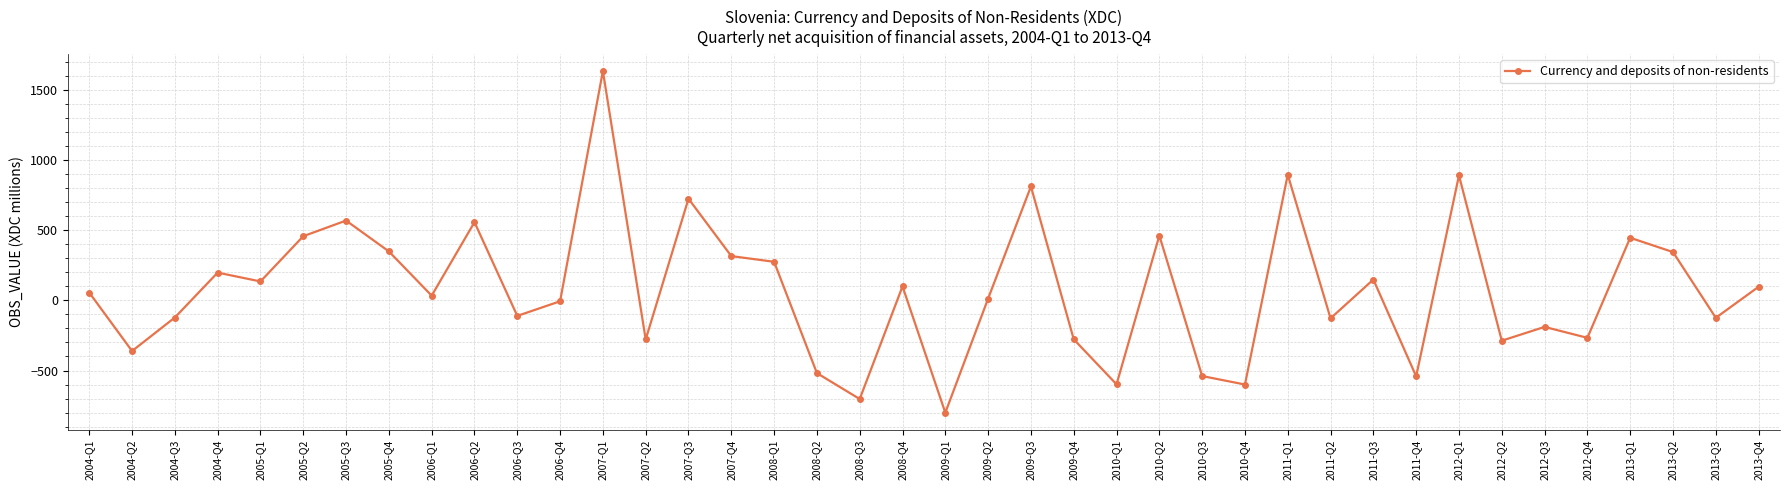

What is the label of the 2nd point from the right?

2013-Q3